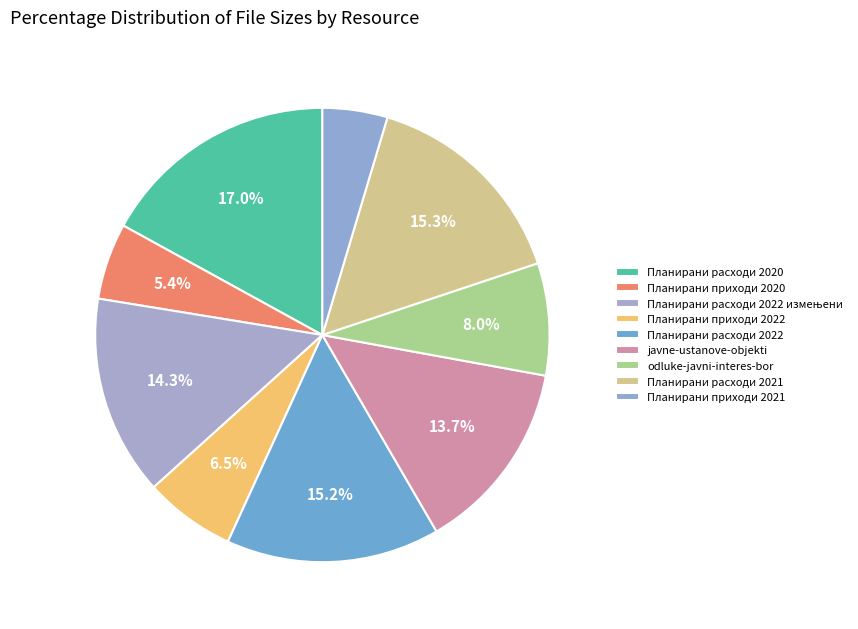

To the nearest percent, what is the combined percentage of odluke-javni-interes-bor and Планирани расходи 2022?

23%